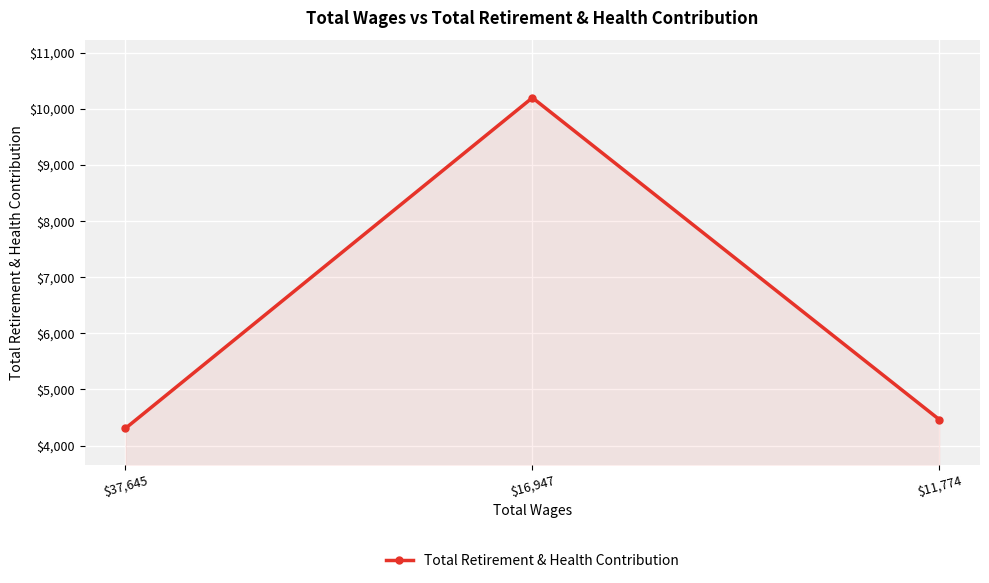

What is the label of the 2nd point from the left?

$16,947